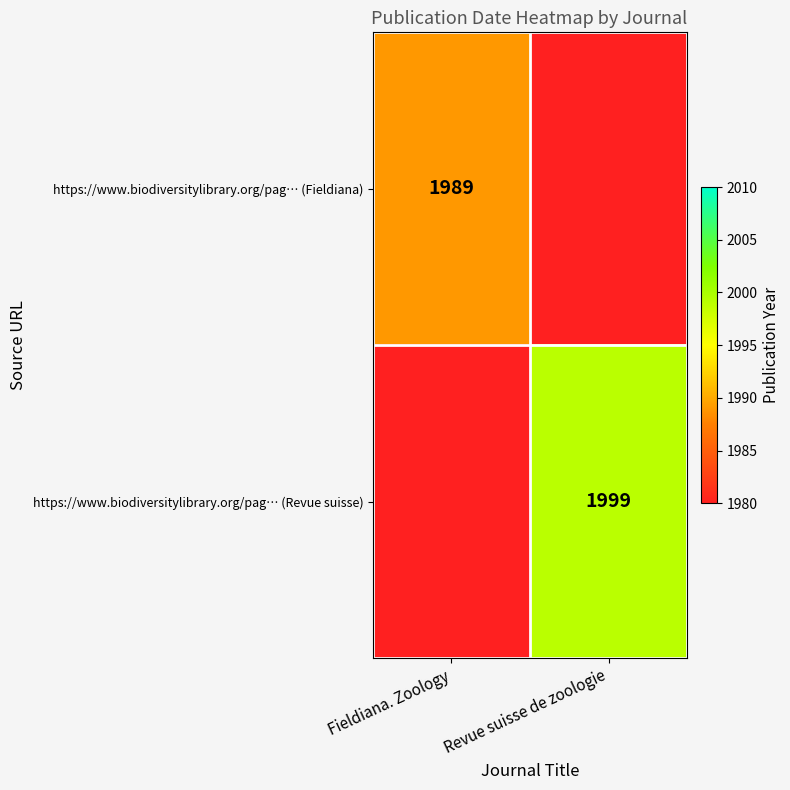

True or false: https://www.biodiversitylibrary.org/pag… (Fieldiana) has a value of 1989 at Fieldiana. Zoology.

True